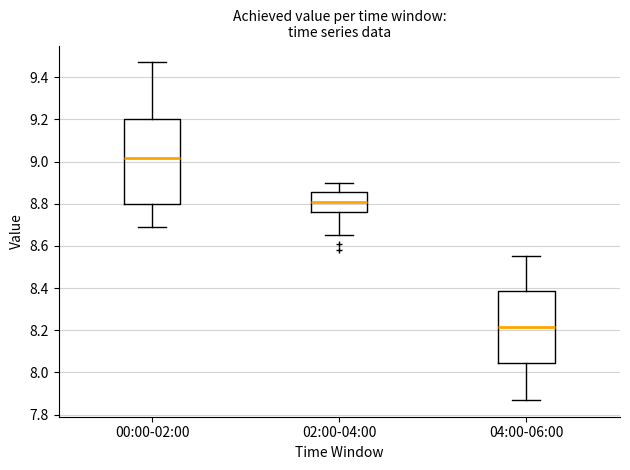

Reading left to right, transcribe this box plot: for each box, give where its median line is, the range the box spans, and where its two whiskers end, as read against the y-axis. The values are not printed on the chart, so give them approximately, as read against the axis.

00:00-02:00: median 9.02, box 8.80 to 9.20, whiskers 8.70 to 9.48
02:00-04:00: median 8.82, box 8.76 to 8.86, whiskers 8.66 to 8.90
04:00-06:00: median 8.22, box 8.04 to 8.38, whiskers 7.88 to 8.56